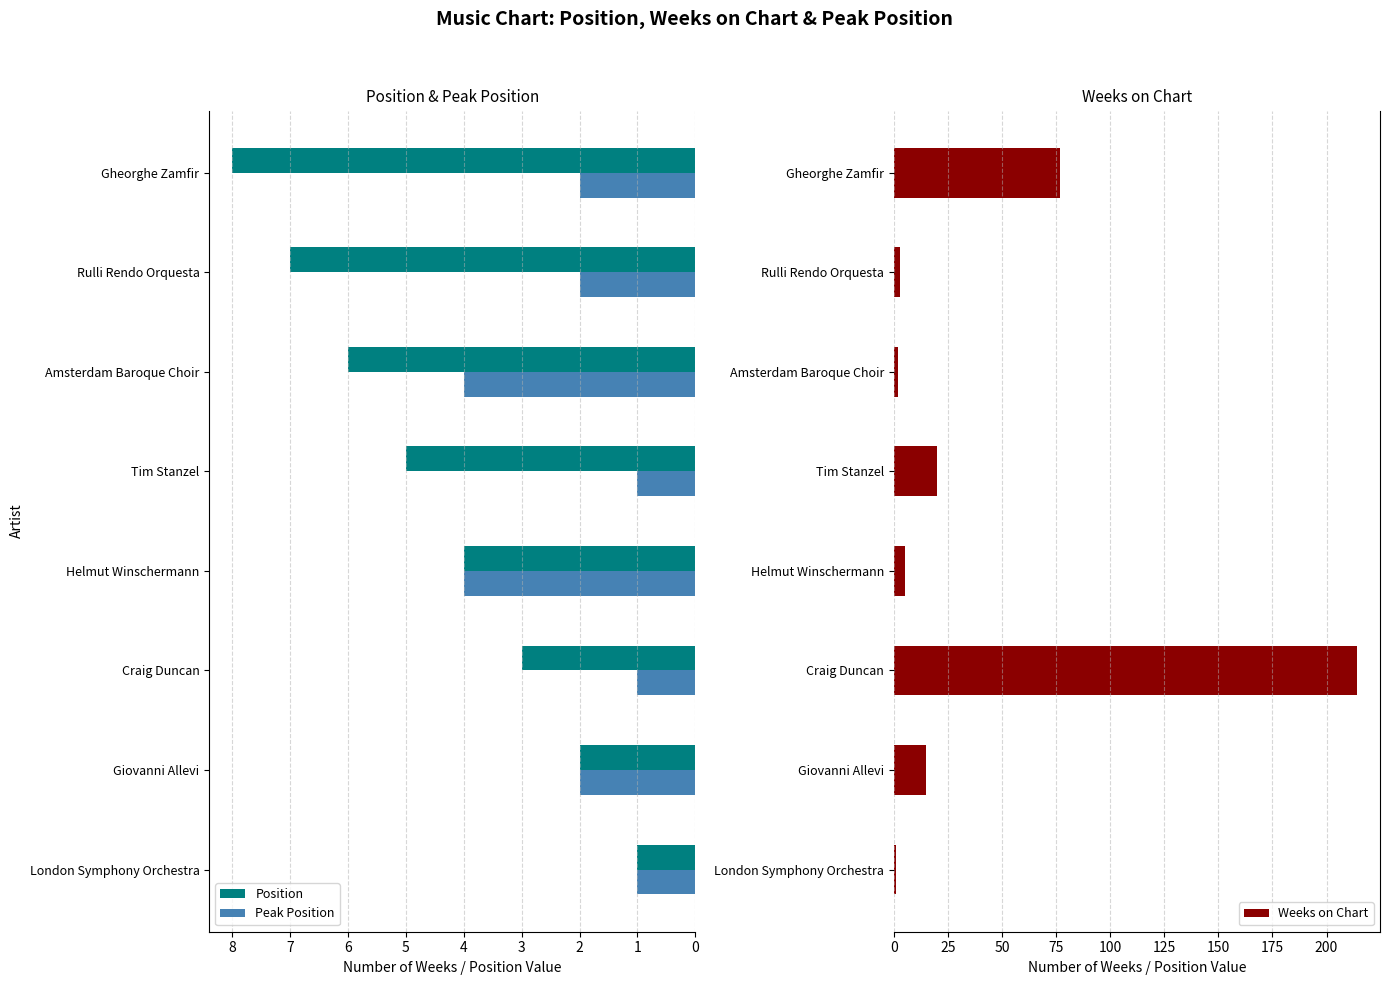

The value of Peak Position at London Symphony Orchestra is 1. True or false?

True